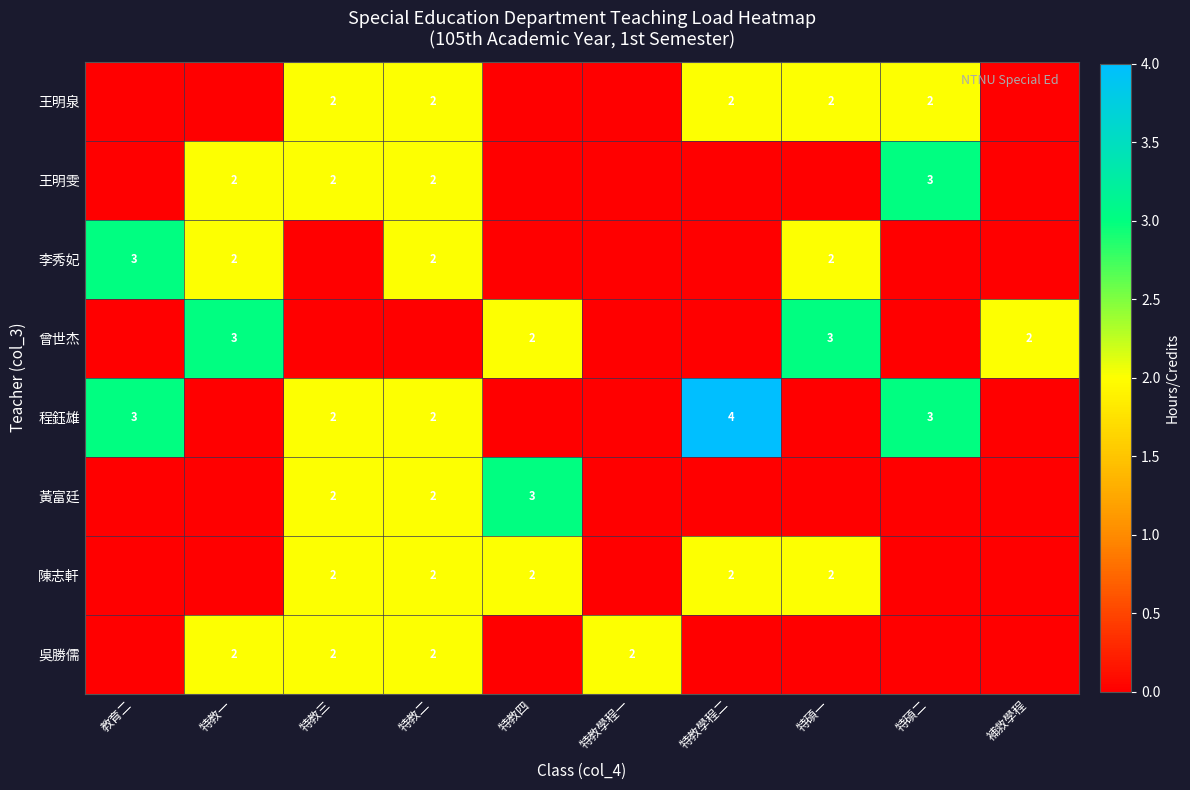

The 李秀妃 series shows 2 at 教育二. True or false?

False